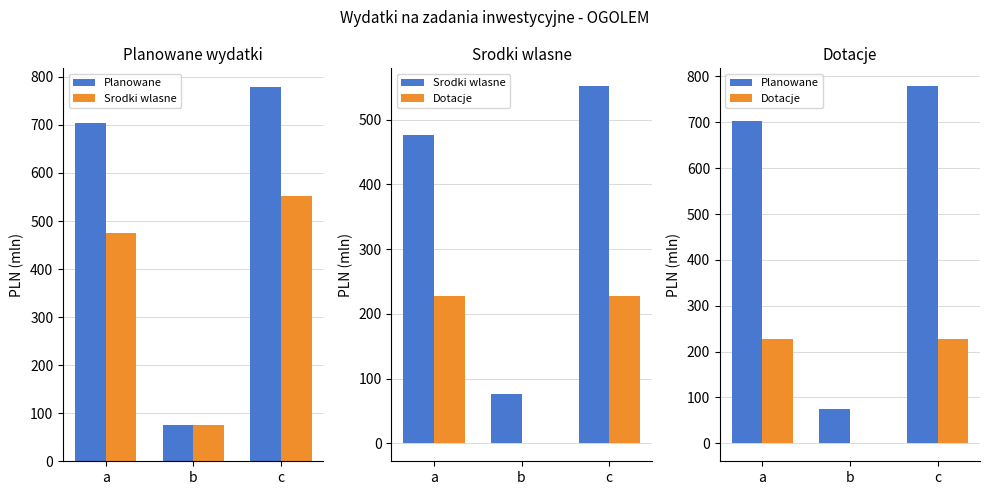

Rank the series by their average value, from highest to lowest.

Planowane, Srodki wlasne, Dotacje